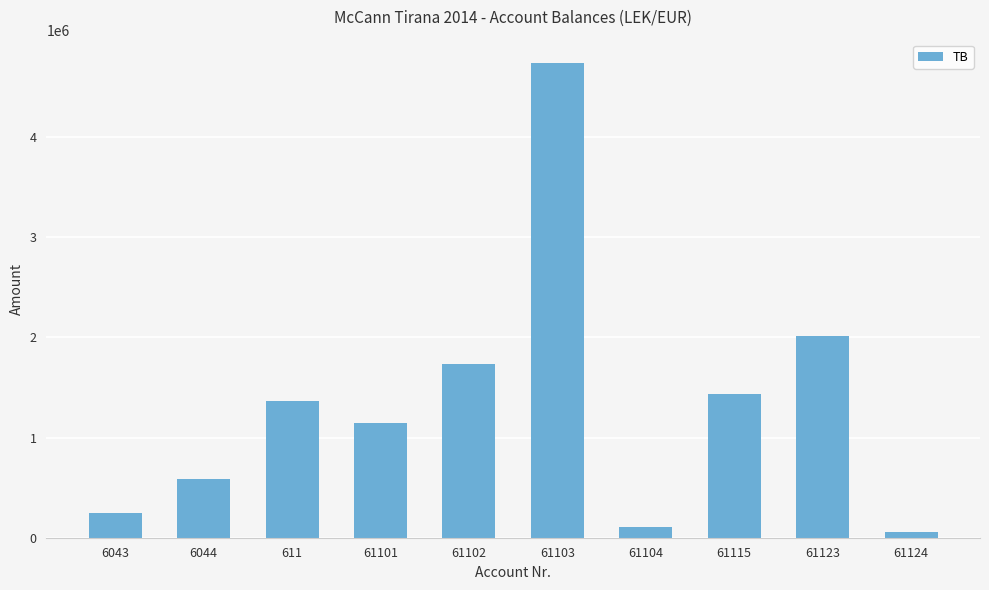

What is the change in value from 6044 to 61101?

+560924.8